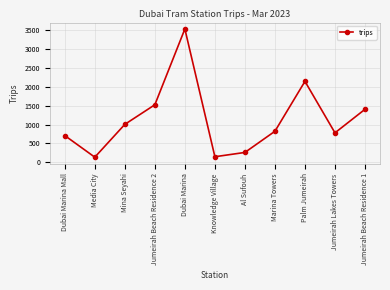

What is the approximate value at Al Sufouh?

261